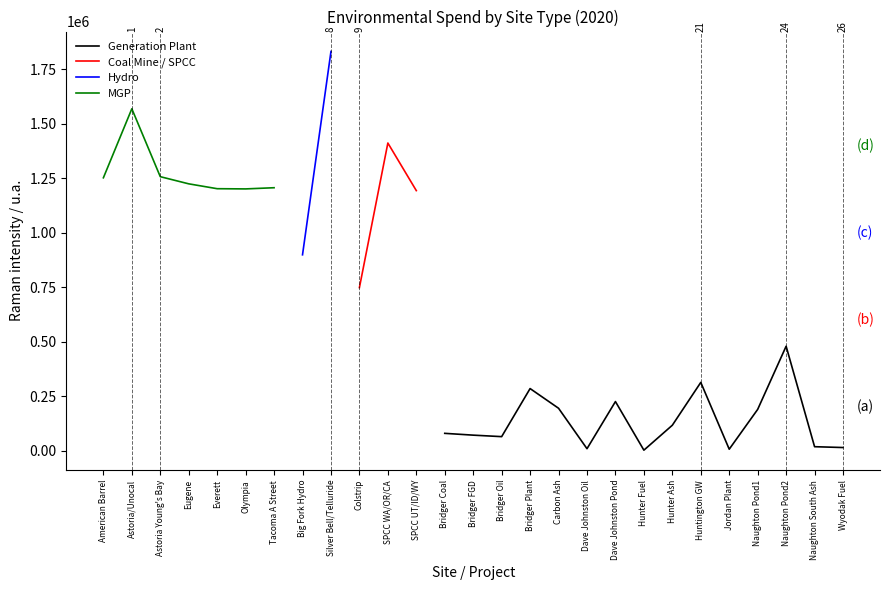

Does the chart display data point markers on the line(s)?

No